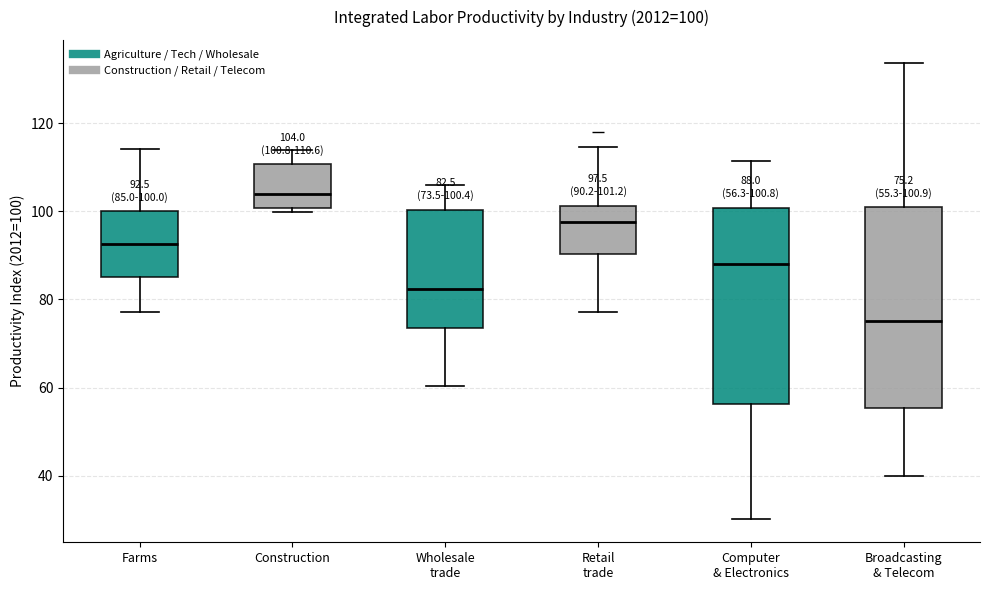

Which box has the highest median line?

Construction